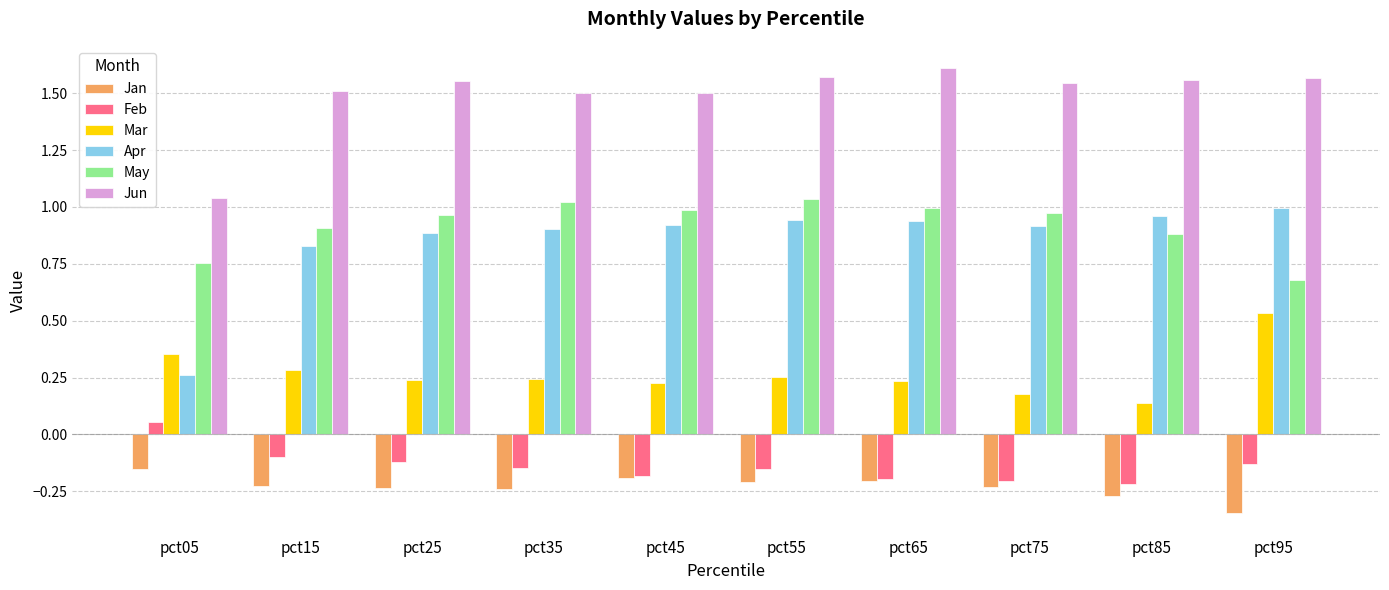

Does the chart contain stacked bars?

No